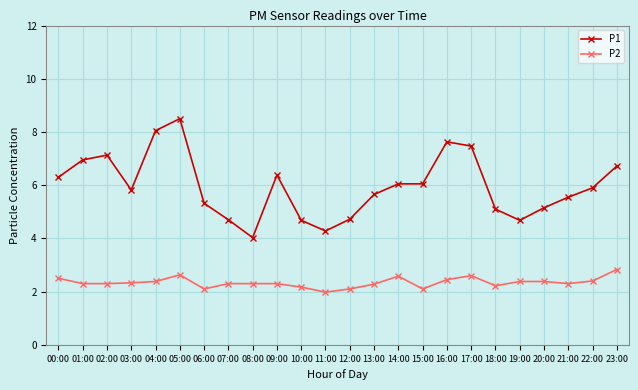

What is the minimum value for P1?

4.0